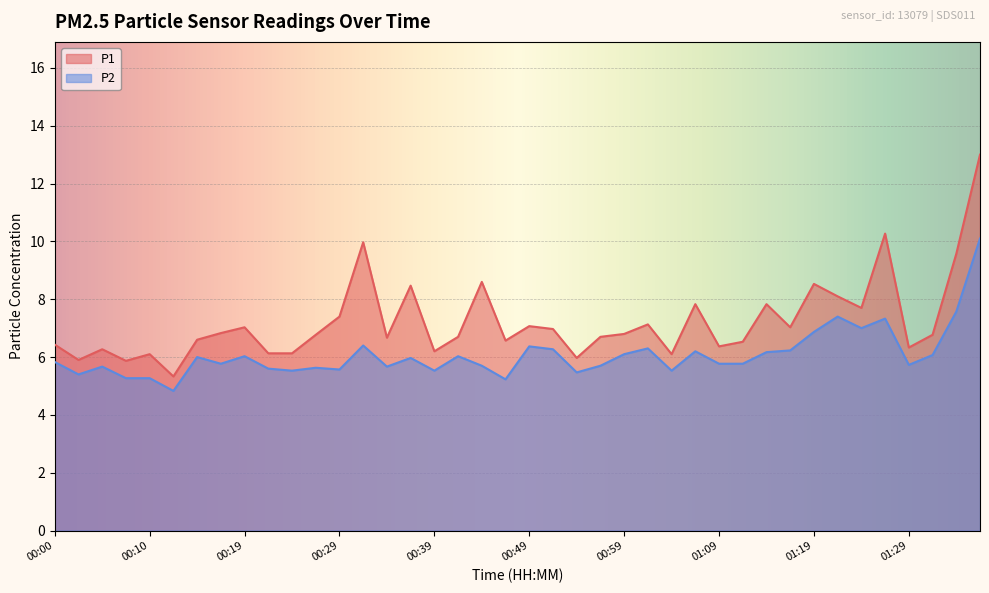

Is the value of P1 at 00:39 greater than the value of P2 at 01:29?

Yes